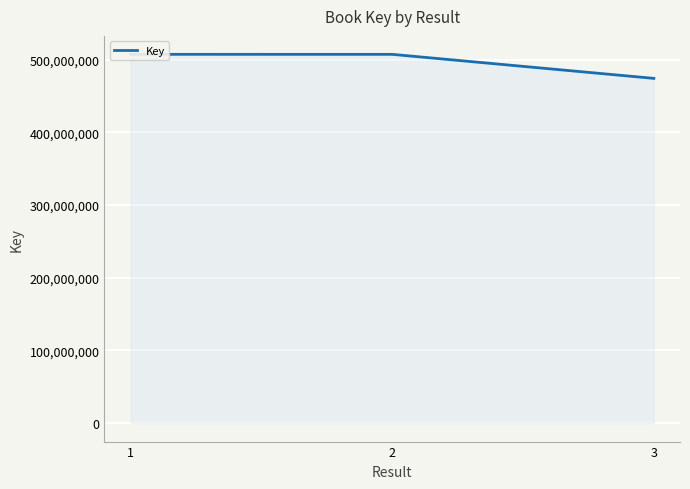

Where is the data nearest to the value 490864952?

2